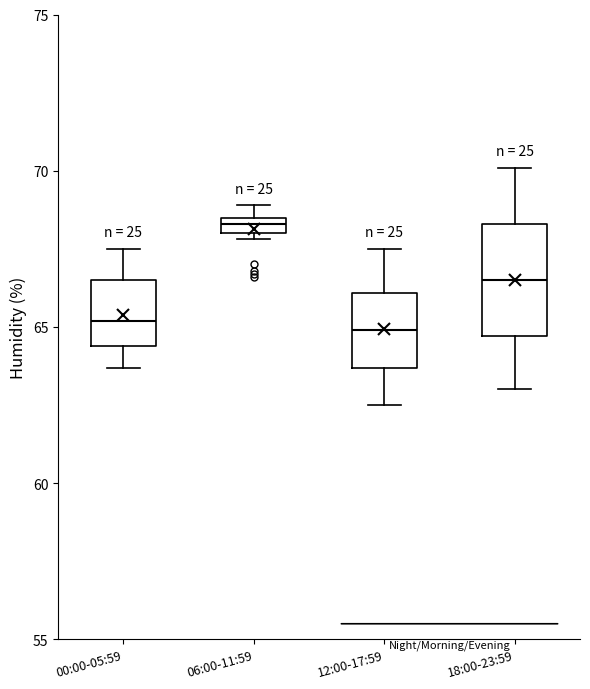

Where does the lower whisker of the box for 00:00-05:59 end on the y-axis? The values are not printed on the chart, so give them approximately, as read against the axis.

63.5